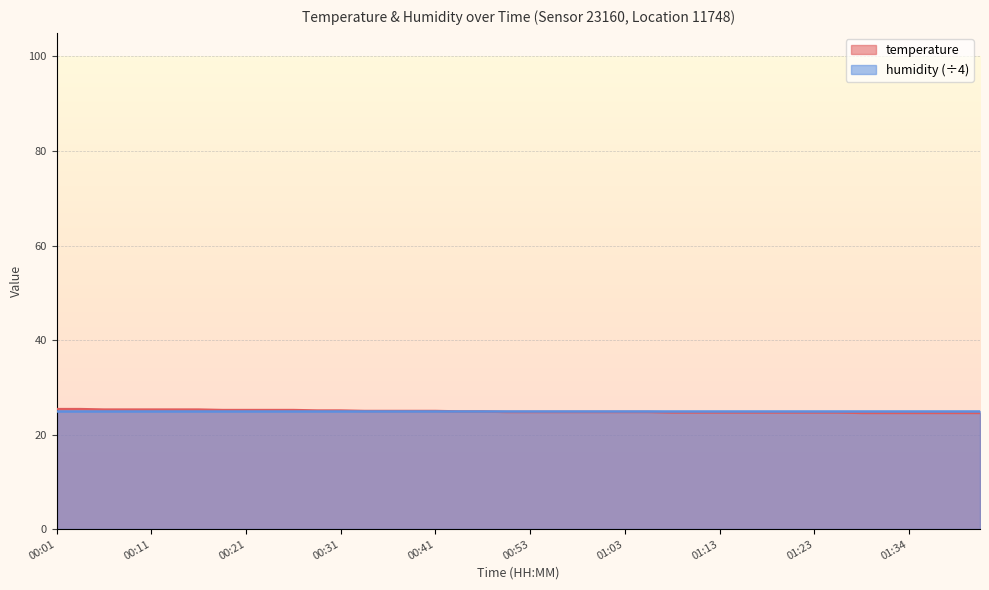

Reading left to right, transcribe all the data shown in this chart.

25.4	25.4	25.3	25.3	25.3	25.3	25.3	25.2	25.2	25.2	25.2	25.1	25.1	25.0	25.0	25.0	25.0	24.9	24.9	24.8	24.8	24.8	24.8	24.8	24.8	24.8	24.7	24.7	24.7	24.7	24.7	24.7	24.7	24.7	24.6	24.6	24.6	24.6	24.6	24.6